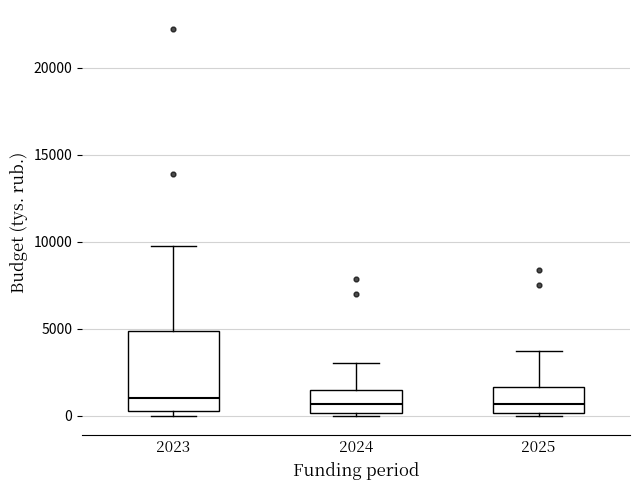

Where does the upper whisker of the box at x = 2025 end on the y-axis? The values are not printed on the chart, so give them approximately, as read against the axis.

3500